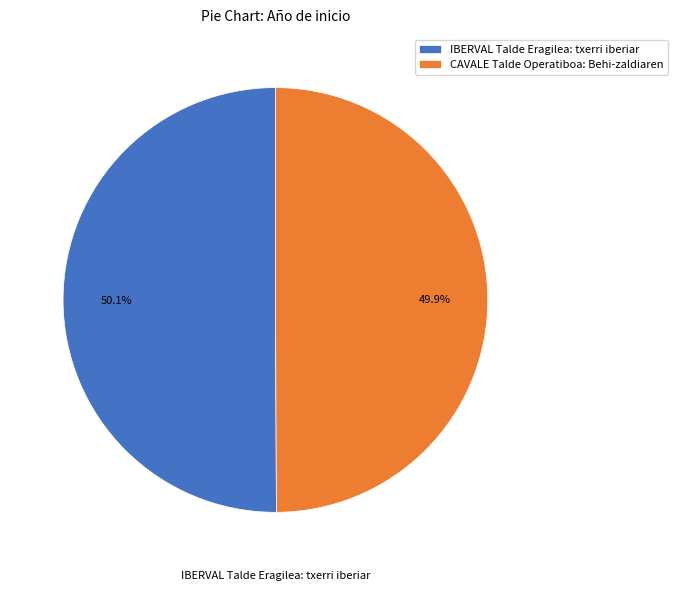

The IBERVAL Talde Eragilea: txerri iberiar slice represents 41% of the pie. True or false?

False